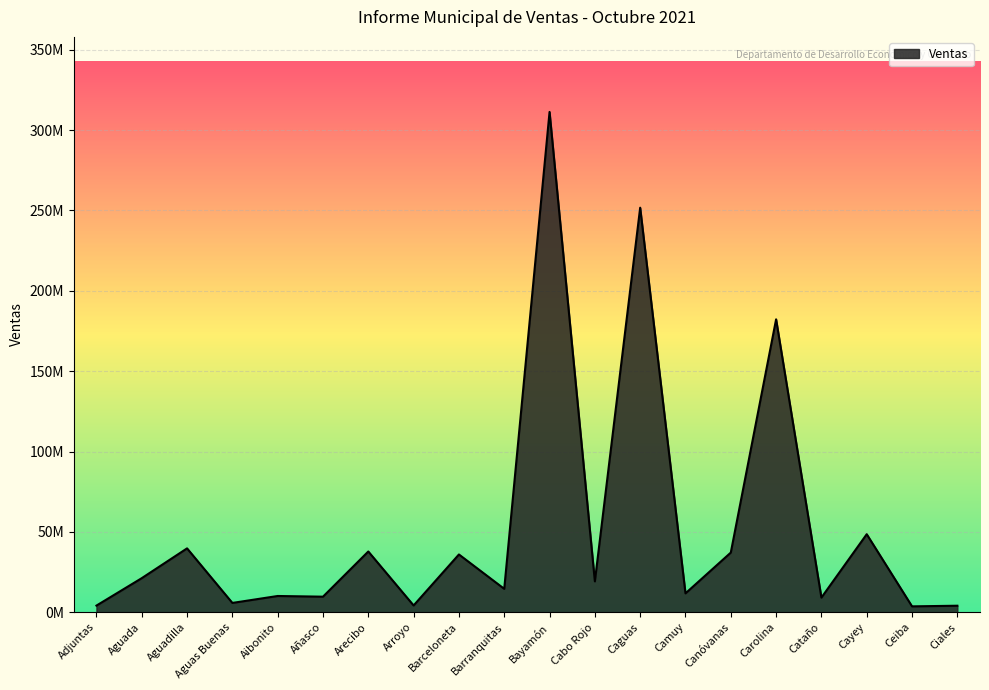

Reading right to left, list all the values displayed in this chart.

4036571.0	3637497.6	48535972.9	9085754.4	182276809.1	37100528.8	11725208.3	251733326.2	19192205.1	311334671.2	14545460.0	35928689.7	4194450.5	37781747.4	9662515.6	10091275.3	5773357.0	39726180.5	21186416.3	4115327.0